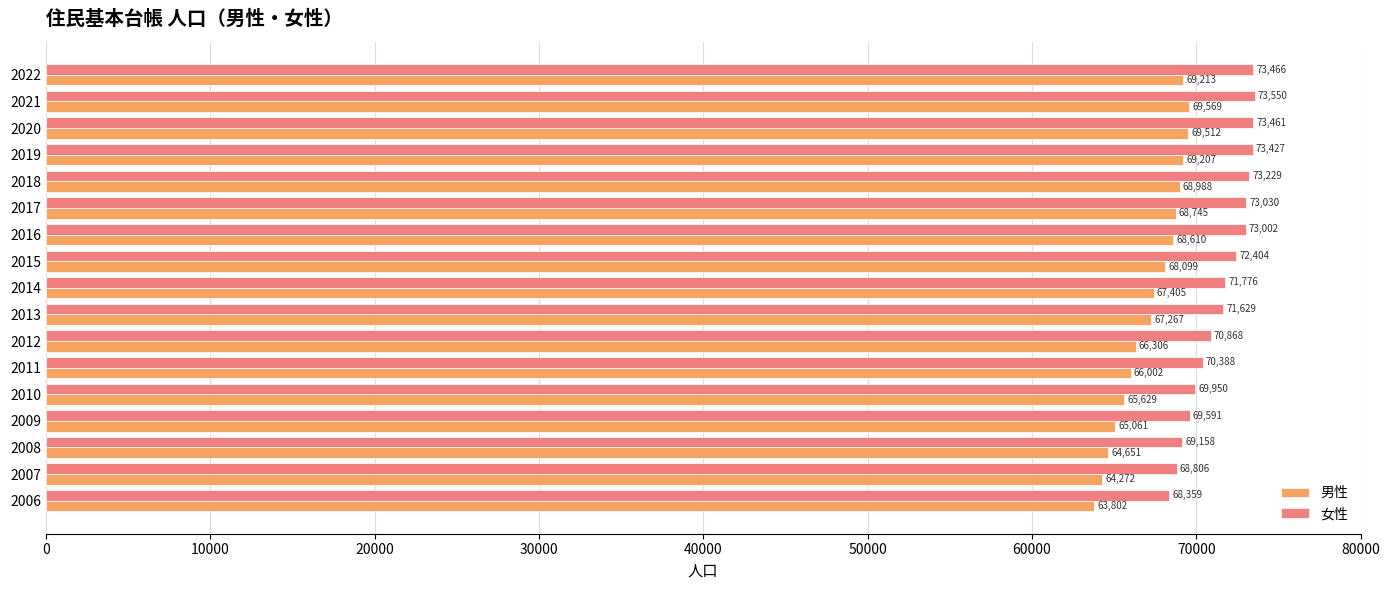

How many series are shown in this chart?

2